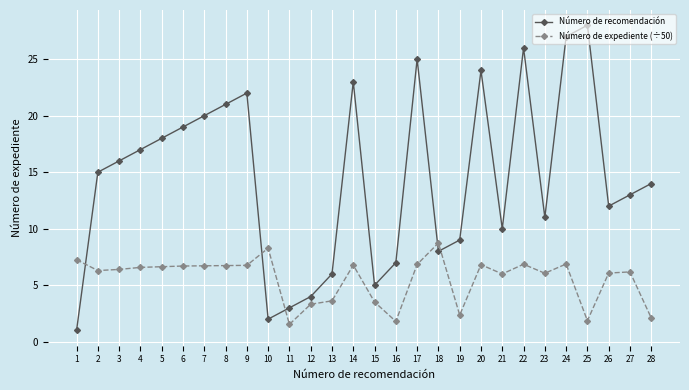

How many lines are shown in the chart?

2